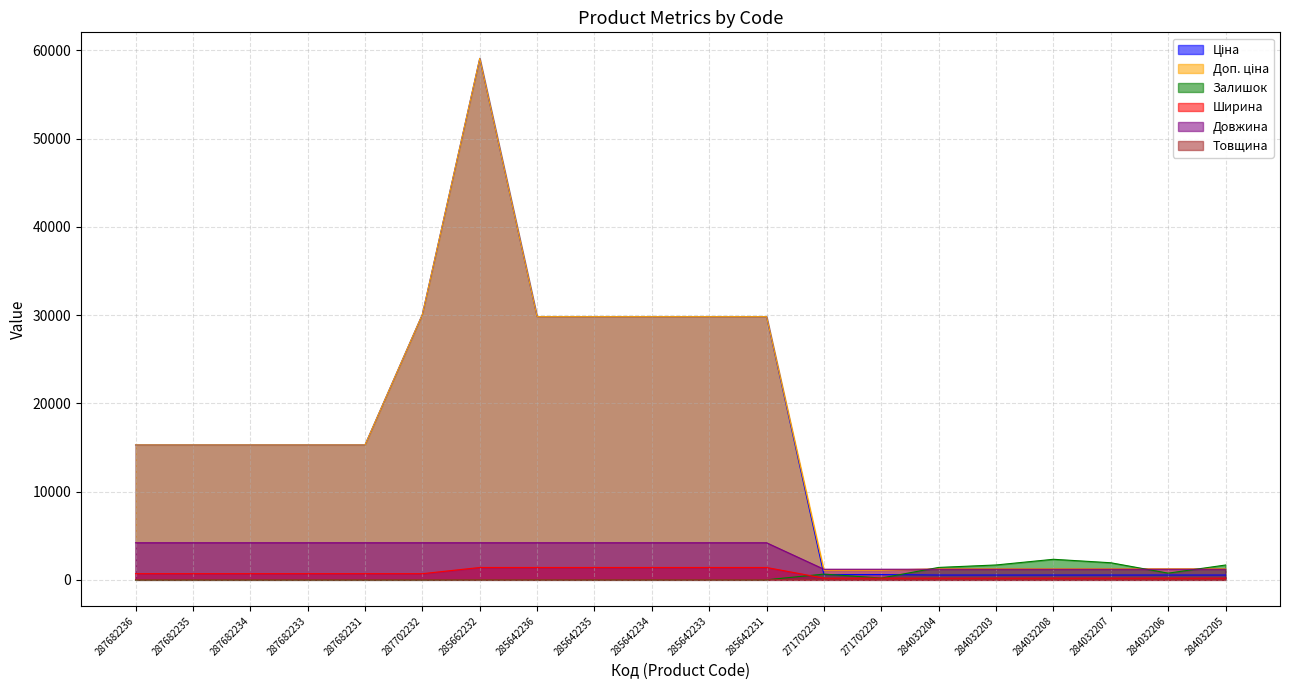

What position from the right is 284032208?

4